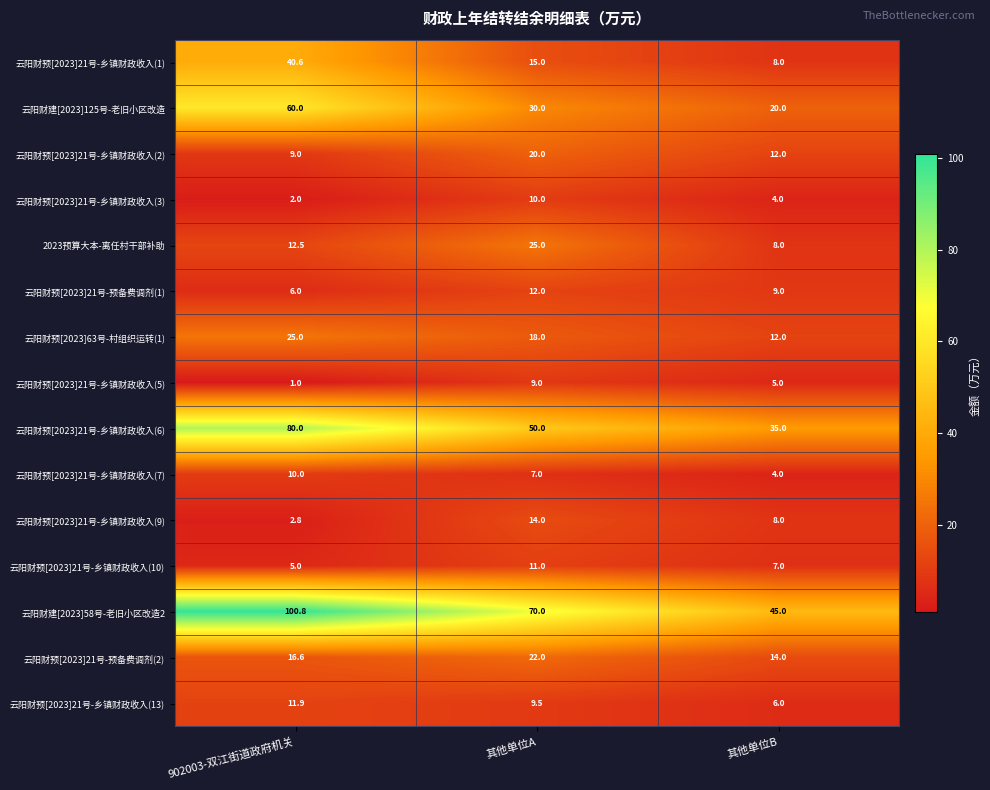

At which category is the sum across all series the highest?

902003-双江街道政府机关